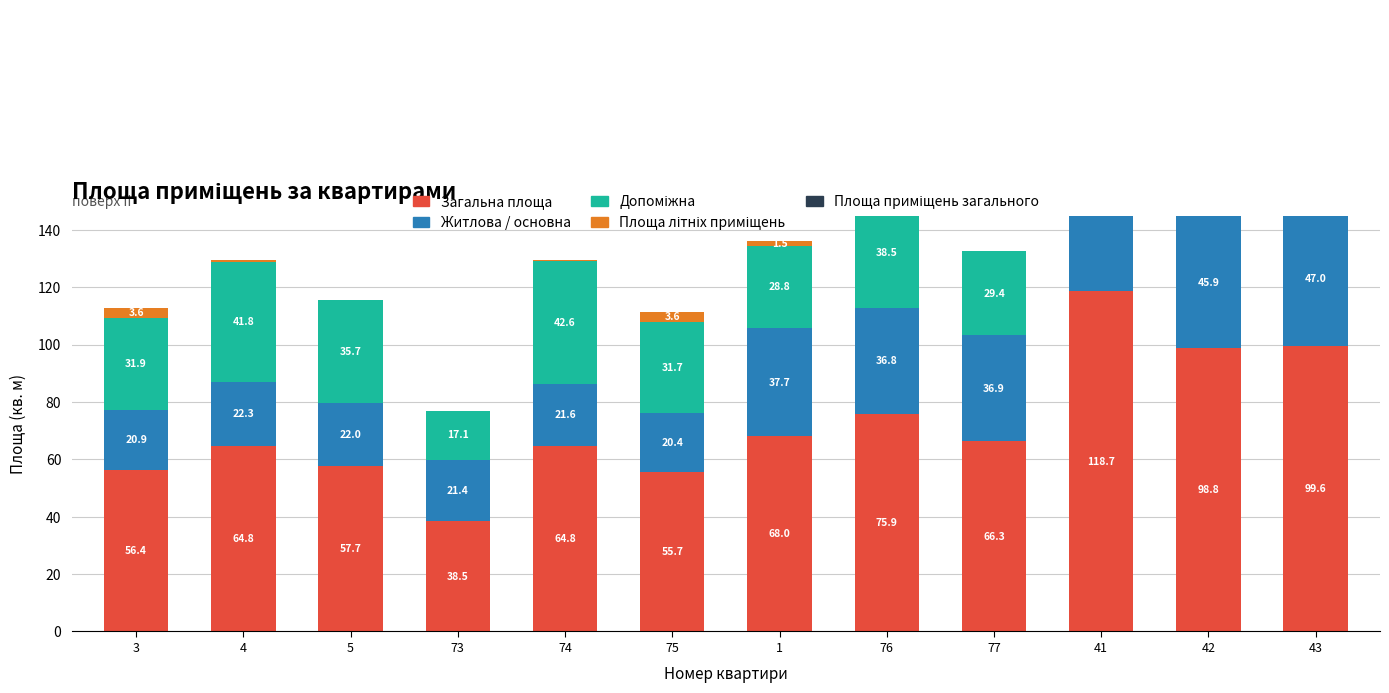

Which series has the largest total across all categories?

Загальна площа